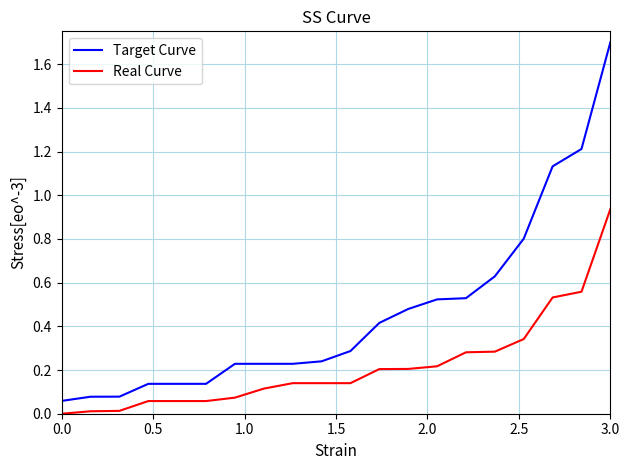

What is the maximum value shown in the chart?

1.7